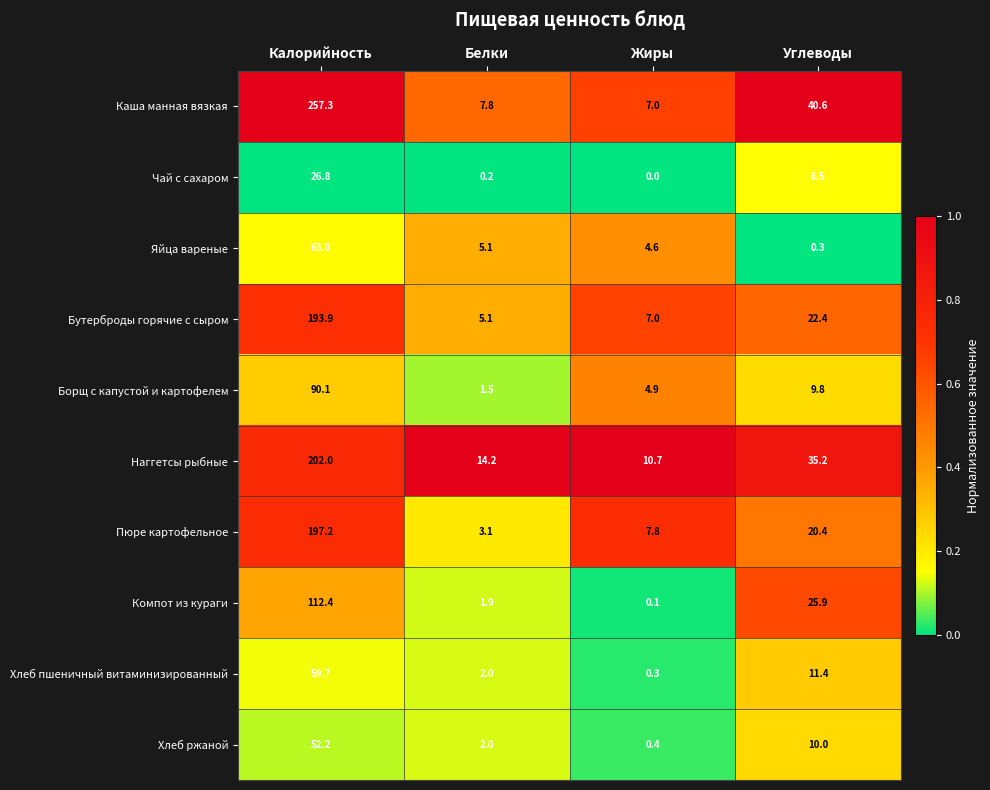

What is the greatest value displayed?

257.3